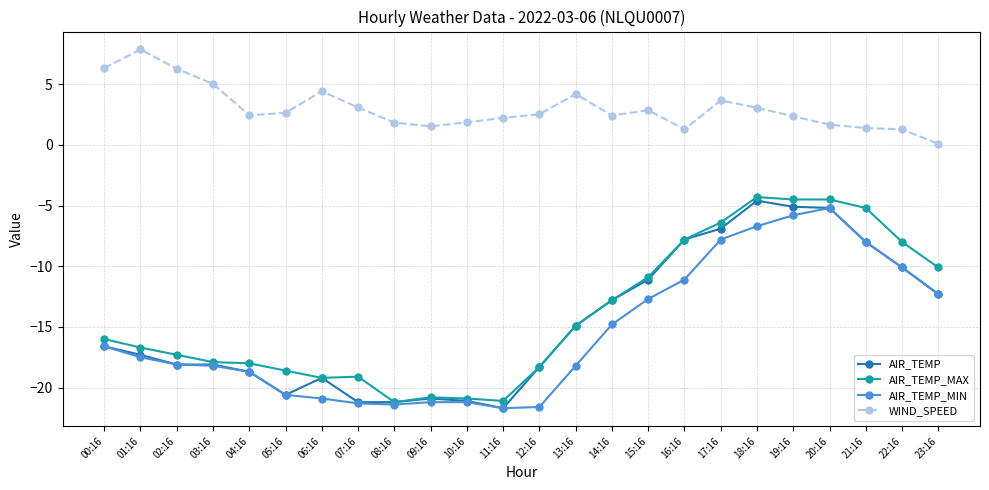

How many lines are shown in the chart?

4